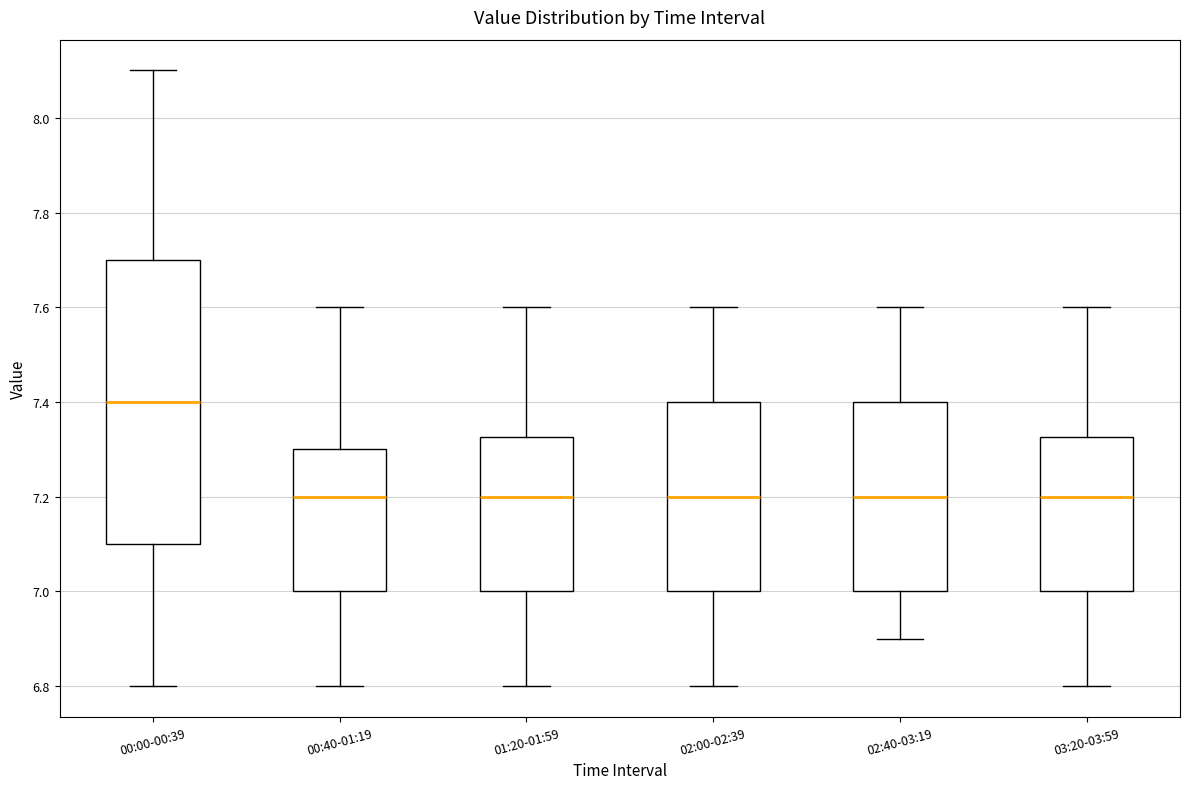

Reading left to right, read every box against the y-axis: the position of its median line, the range the box covers, and the ends of its whiskers. The values are not printed on the chart, so give them approximately, as read against the axis.

00:00-00:39: median 7.40, box 7.10 to 7.70, whiskers 6.80 to 8.10
00:40-01:19: median 7.20, box 7.00 to 7.30, whiskers 6.80 to 7.60
01:20-01:59: median 7.20, box 7.00 to 7.32, whiskers 6.80 to 7.60
02:00-02:39: median 7.20, box 7.00 to 7.40, whiskers 6.80 to 7.60
02:40-03:19: median 7.20, box 7.00 to 7.40, whiskers 6.90 to 7.60
03:20-03:59: median 7.20, box 7.00 to 7.32, whiskers 6.80 to 7.60